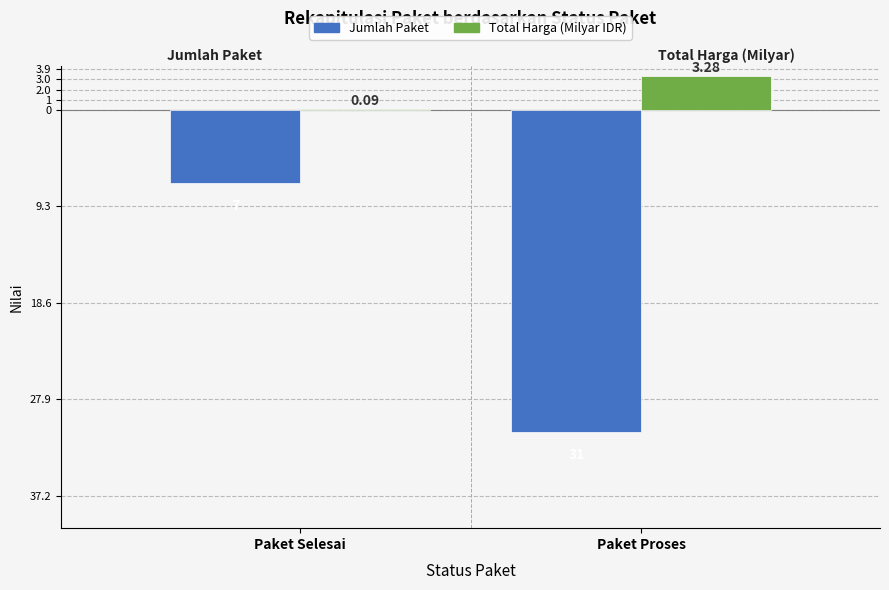

Is it true that Total Harga (Milyar IDR) equals 0.0 at Paket Selesai?

False